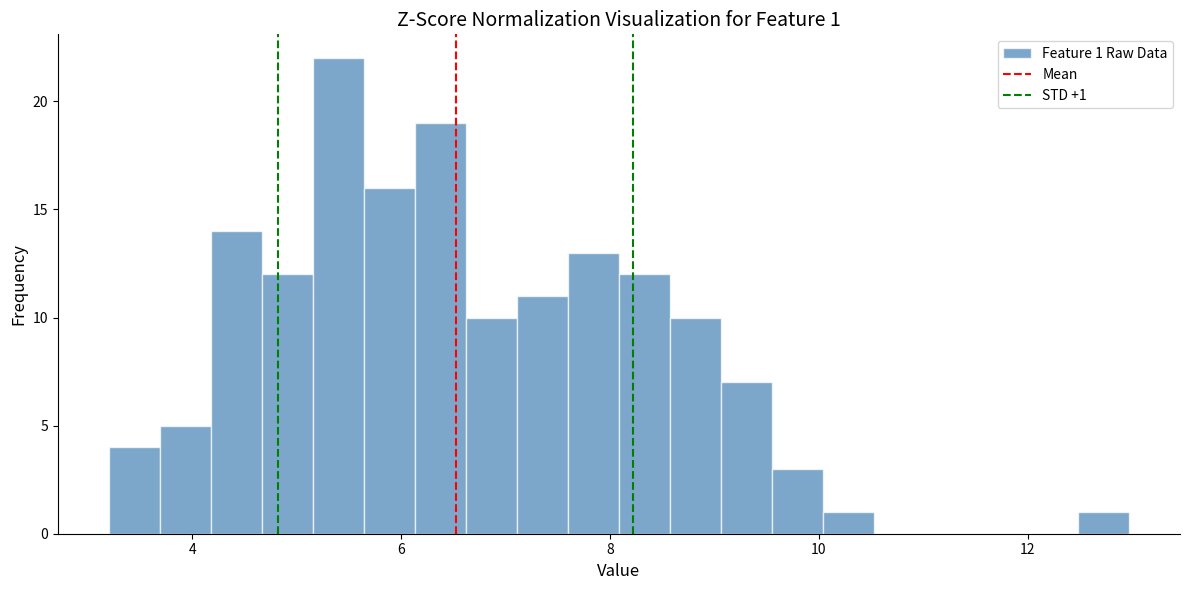

Read against the x-axis, roughly where is the centre of the tallest bar?

5.4